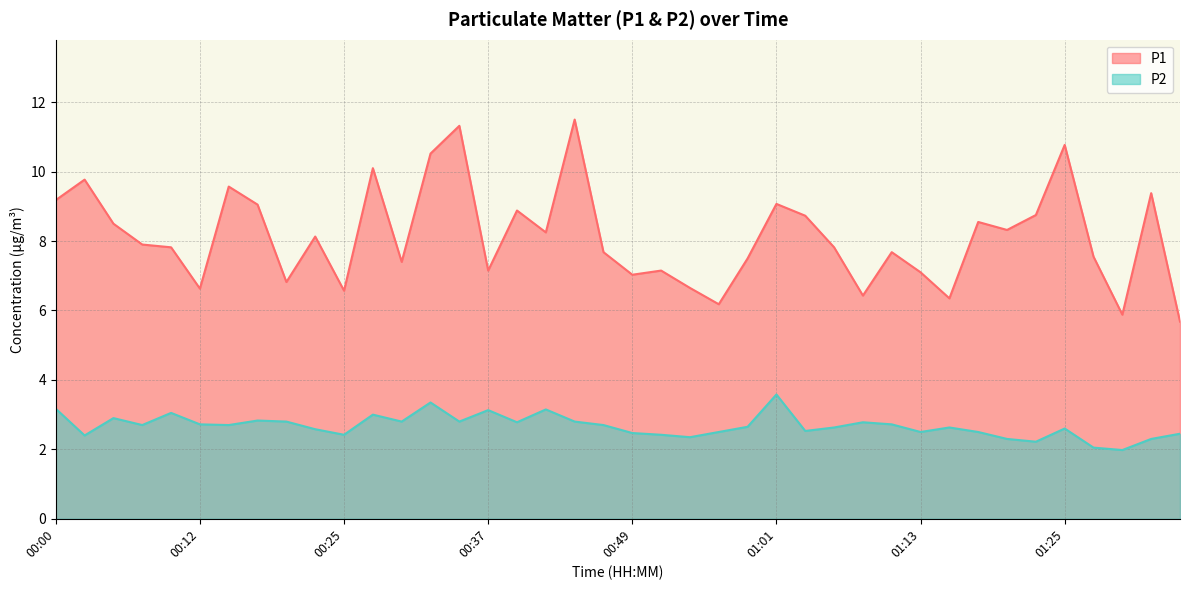

Is the value of P2 at 01:23 greater than the value of P1 at 00:10?

No